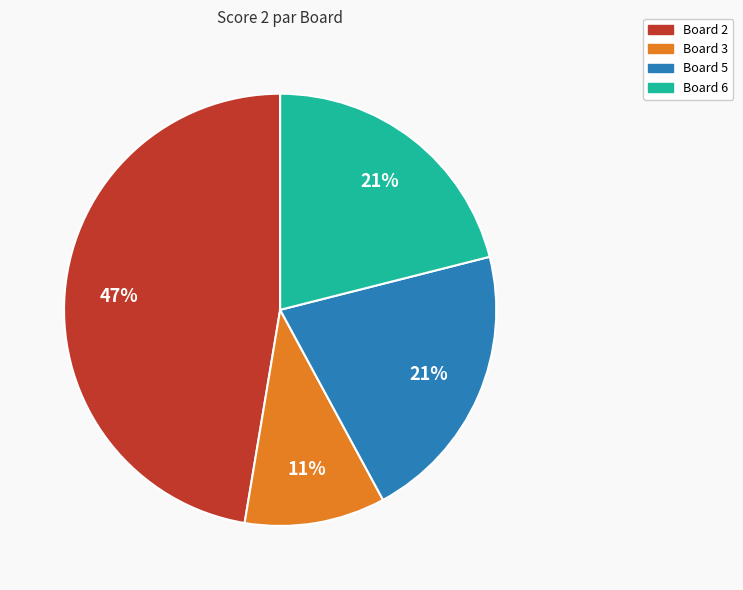

How many slices are in this pie chart?

4